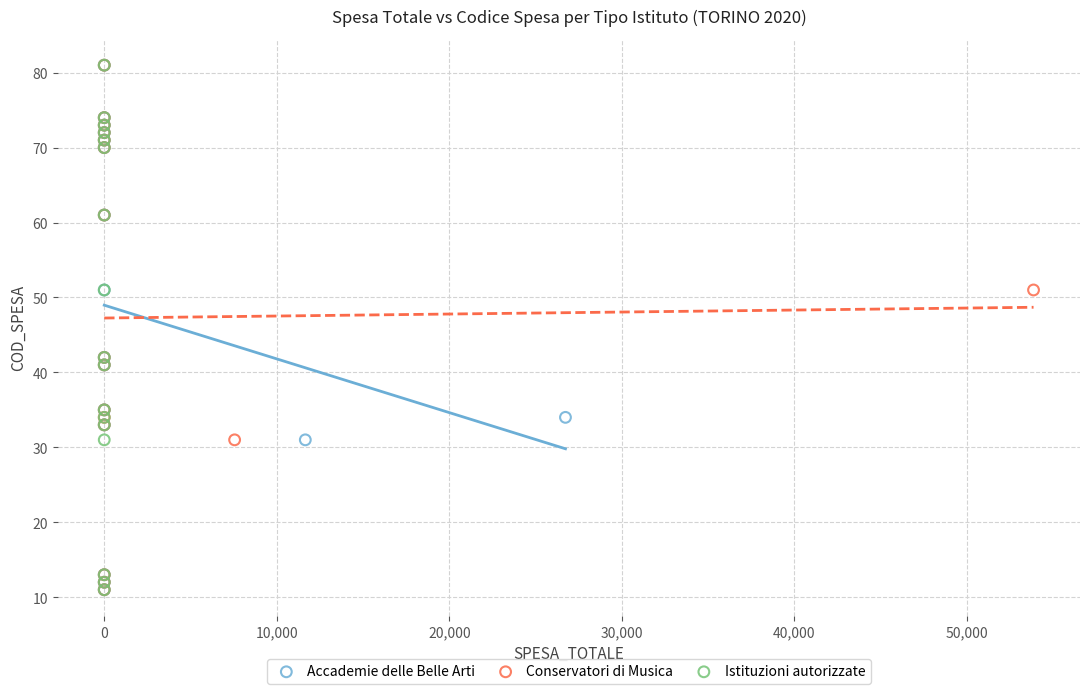

What are all the series names shown in the legend?

Accademie delle Belle Arti, Conservatori di Musica, Istituzioni autorizzate